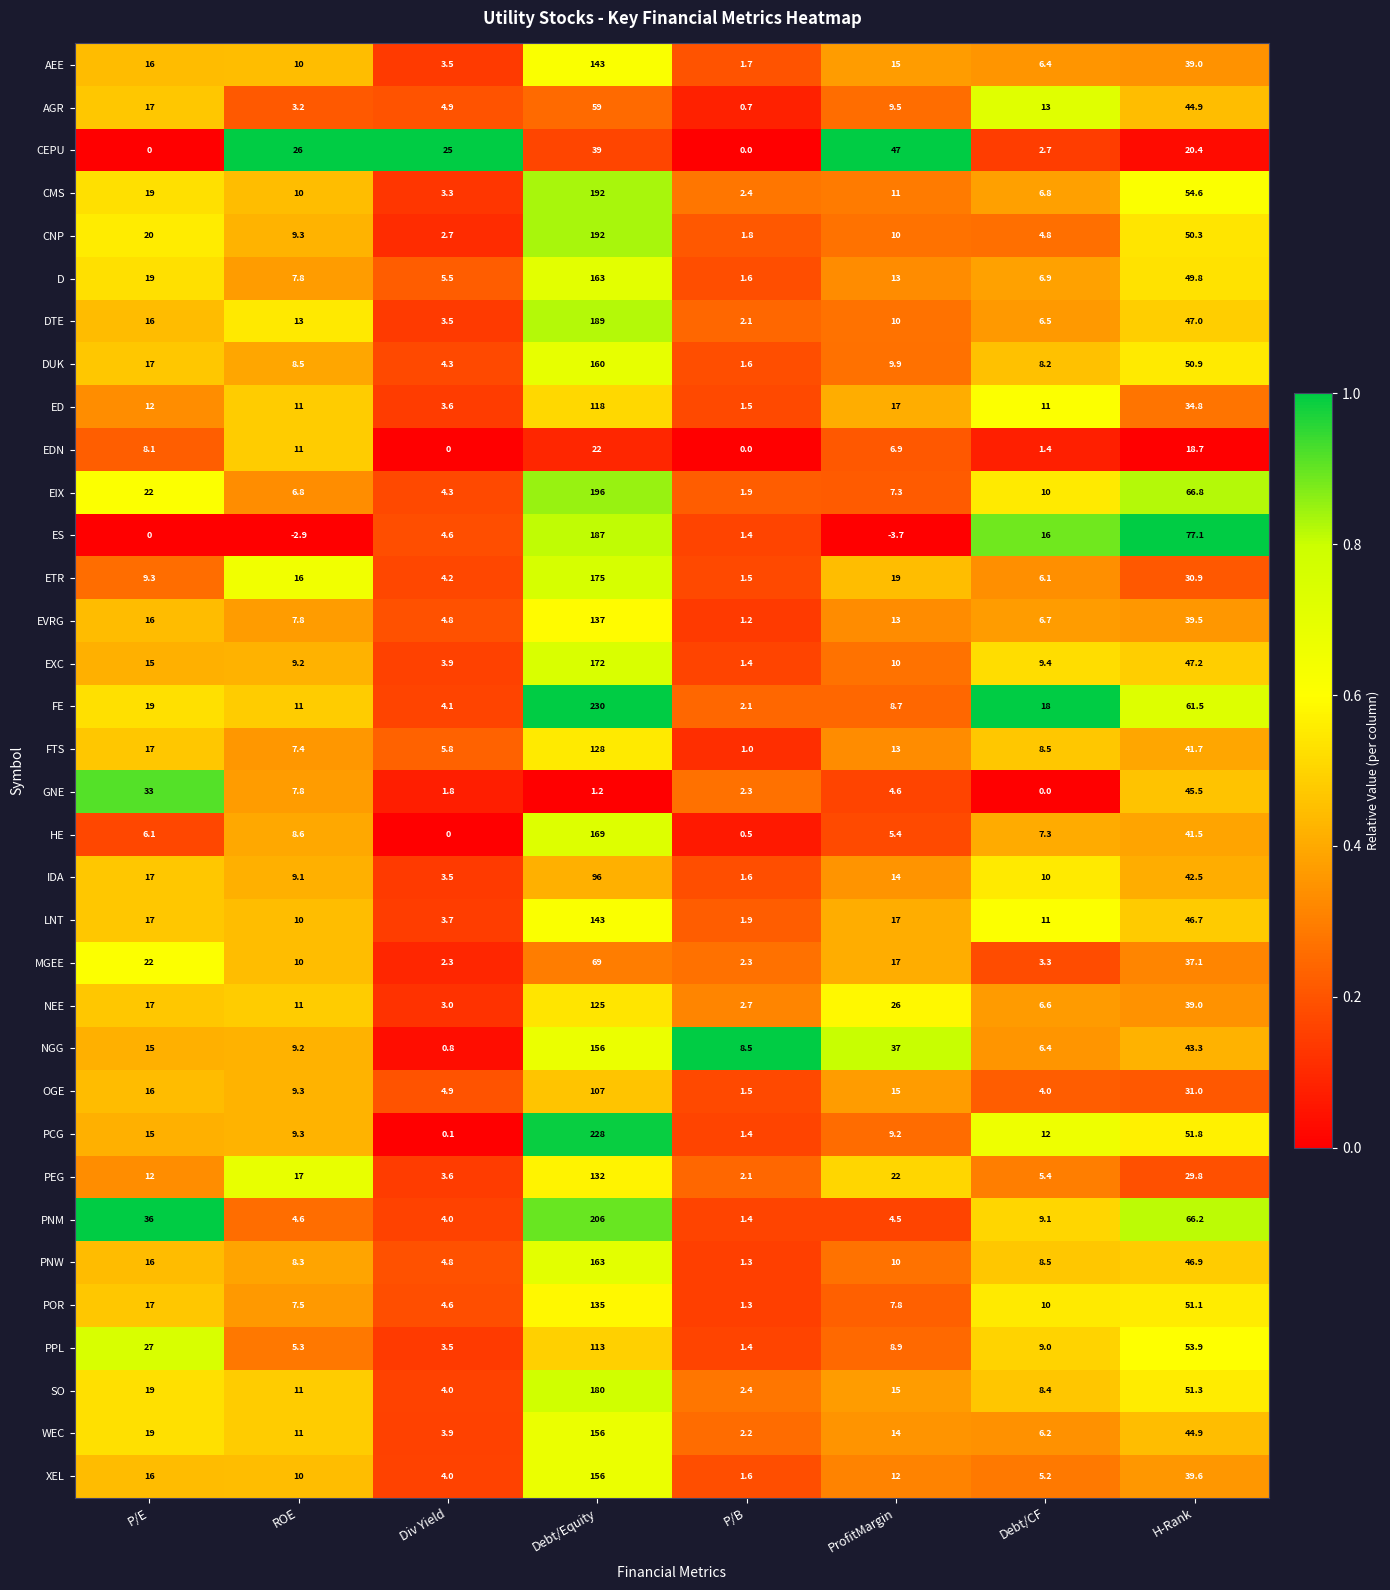

Rank the categories by NGG value from lowest to highest.

Div Yield, Debt/CF, P/B, ROE, P/E, ProfitMargin, H-Rank, Debt/Equity